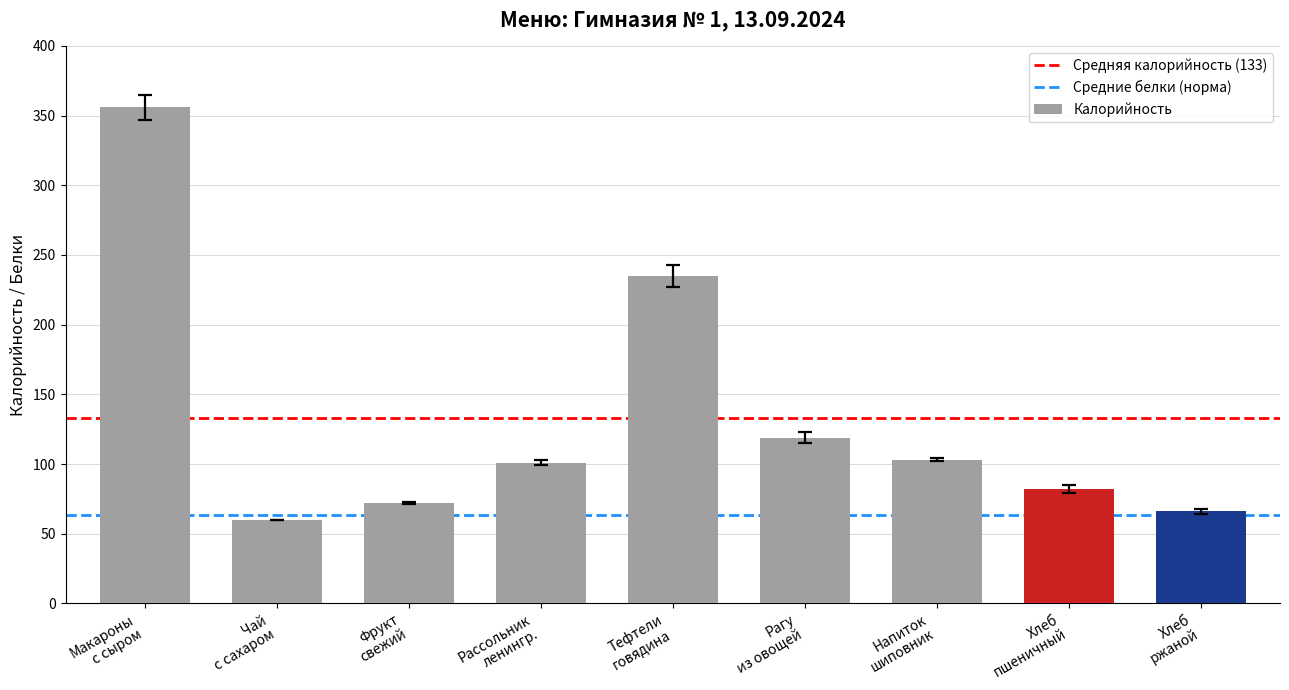

What is the value of the 1st bar from the left?

356.0